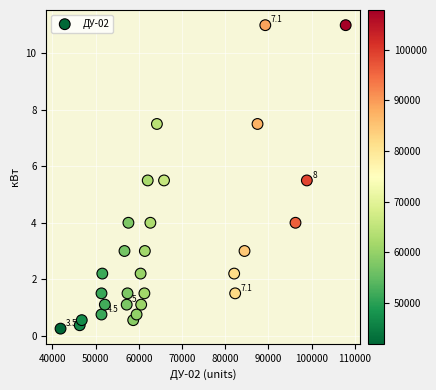

What is the range of X values (max minus min)?

65954.0